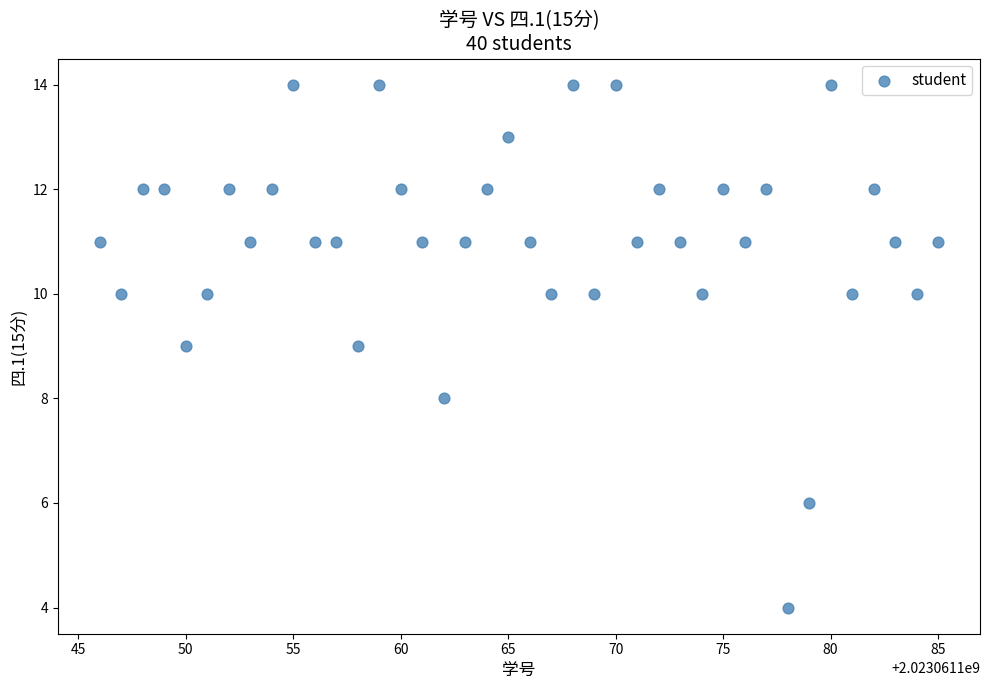

What is the range of Y values (max minus min)?

10